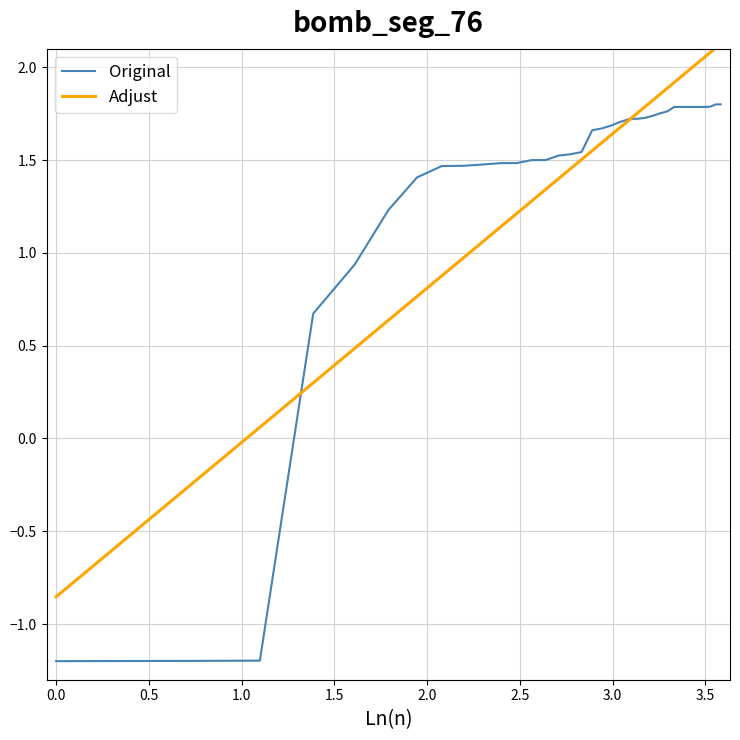

Rank the series by their maximum value, from lowest to highest.

Original, Adjust